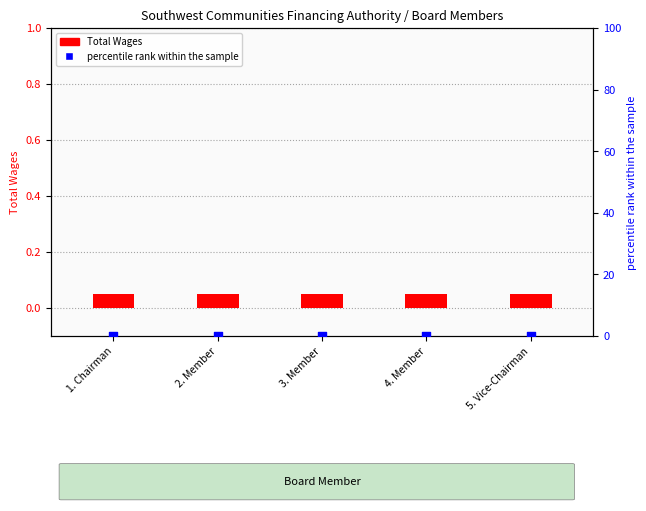

Which series contains the highest Y value?

Total Wages